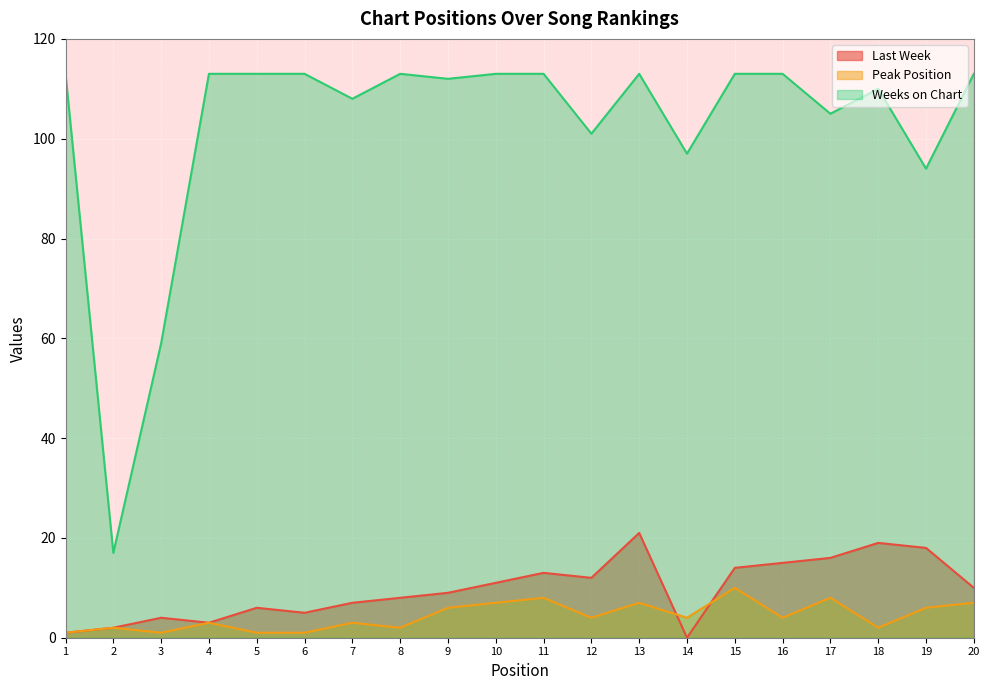

Which series has the largest range (max minus min)?

Weeks on Chart